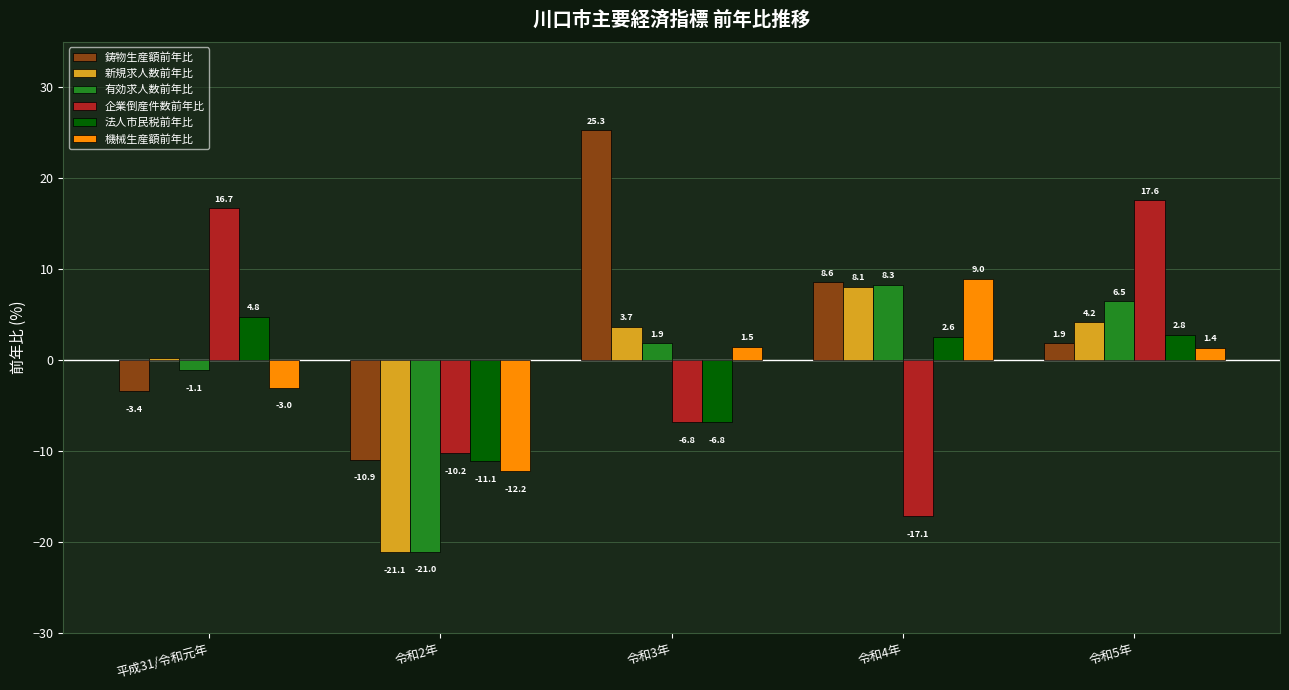

List the series in order of their peak value, lowest first.

法人市民税前年比, 新規求人数前年比, 有効求人数前年比, 機械生産額前年比, 企業倒産件数前年比, 鋳物生産額前年比